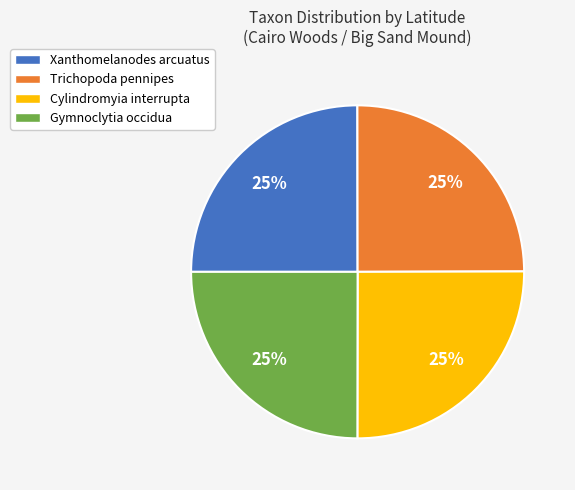

To the nearest percent, what portion does Trichopoda pennipes represent?

25%